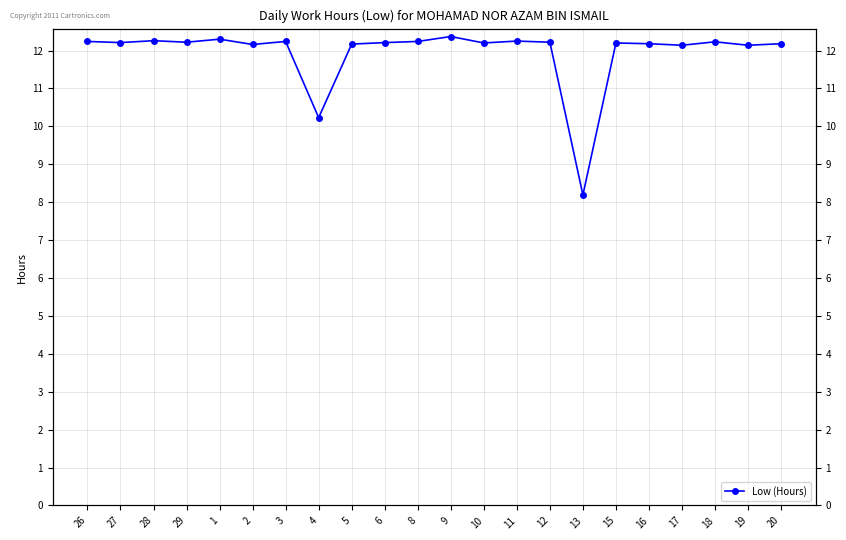

Where does the data first go above 12?

26